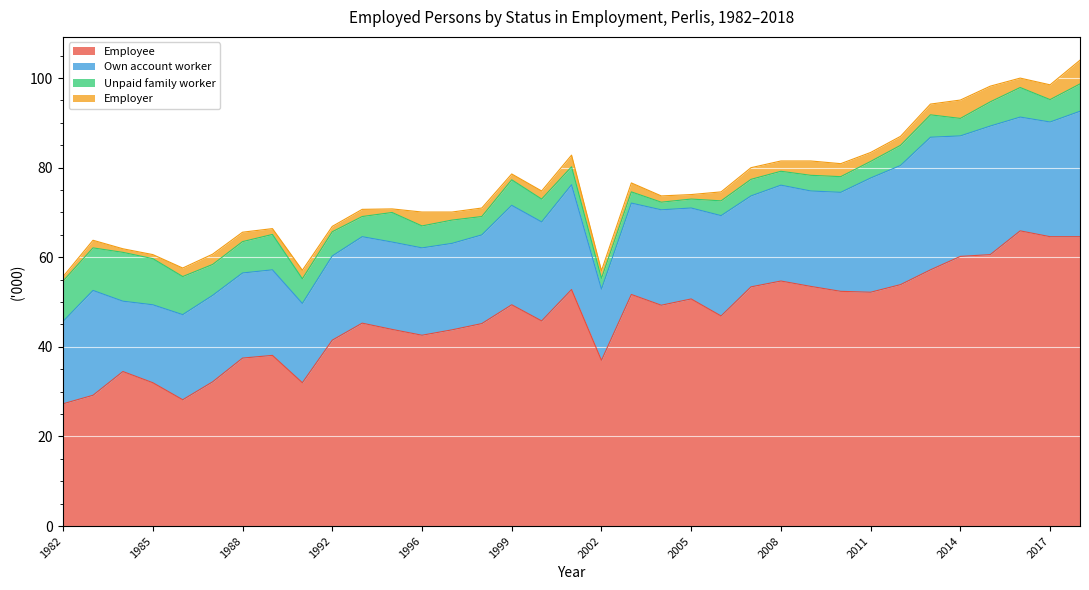

What is the value of the Unpaid family worker point at the 27th from the left?

3.5